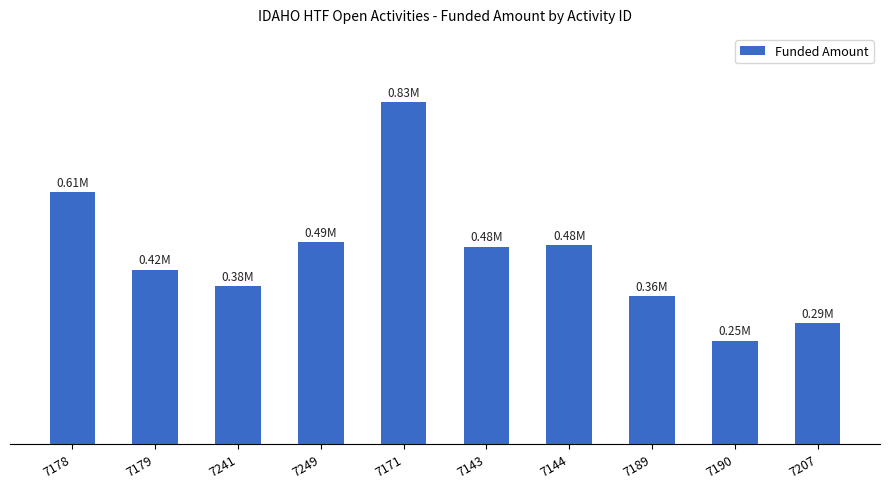

Are the bars horizontal?

No